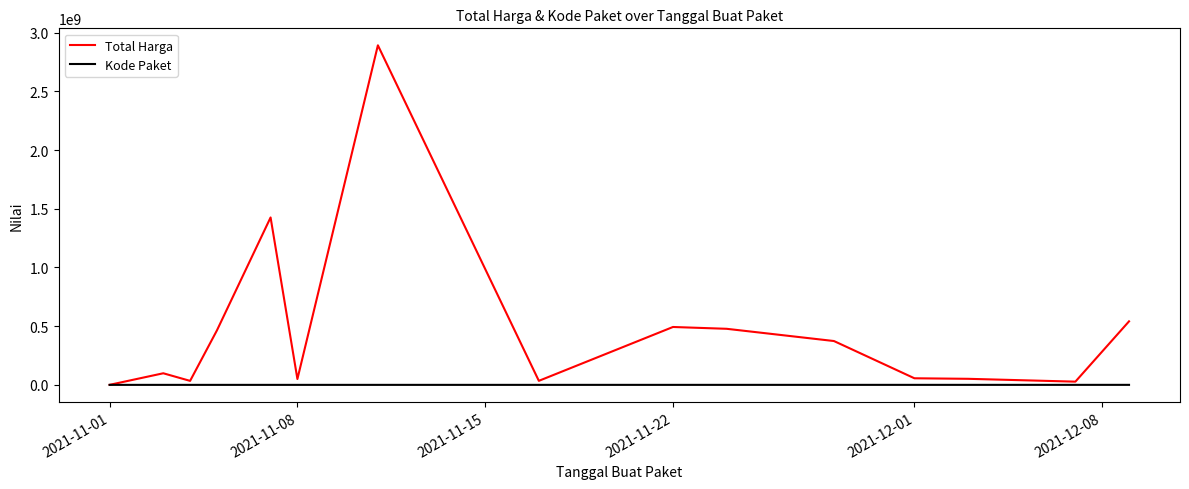

What is the greatest value displayed?

2892122000